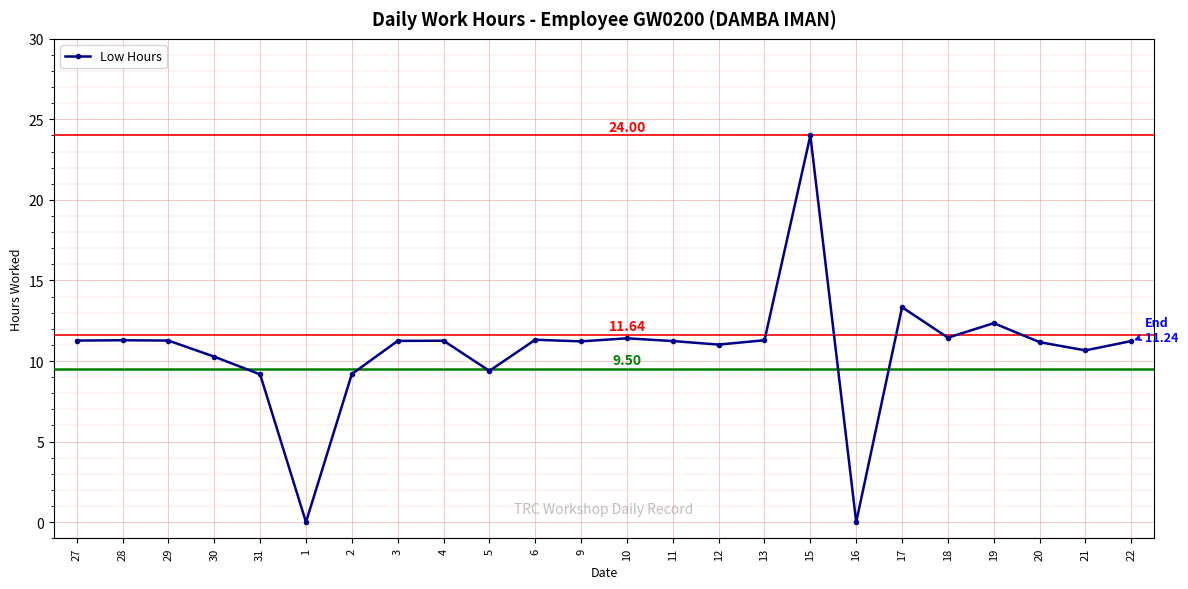

How many categories are shown in the chart?

24